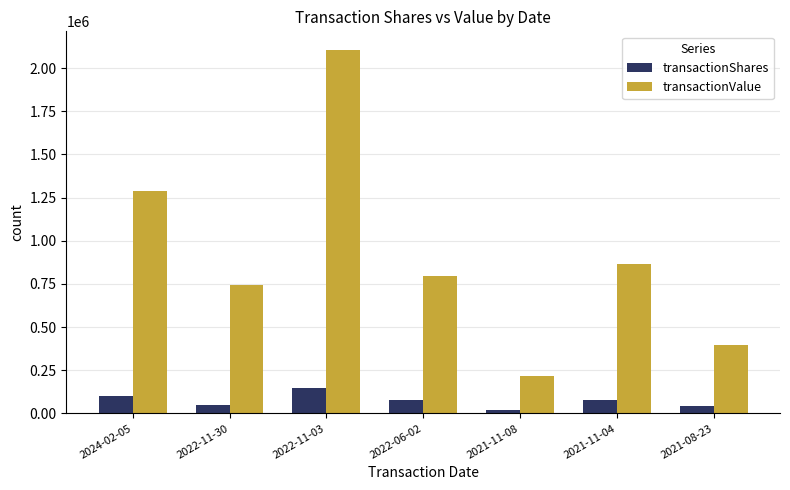

What is the difference between the maximum and second lowest values in the transactionShares series?

109835